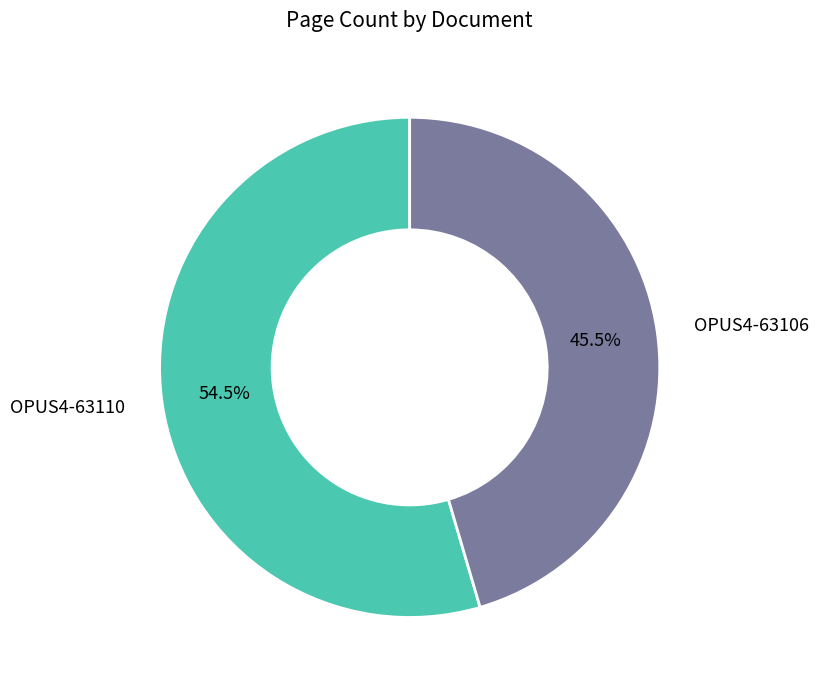

Which category has the biggest portion of the pie?

OPUS4-63110